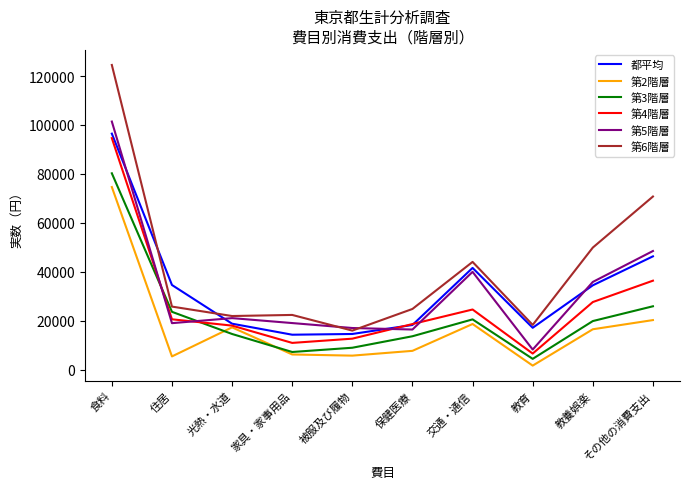

What value does the 第3階層 series have at 保健医療?

13689